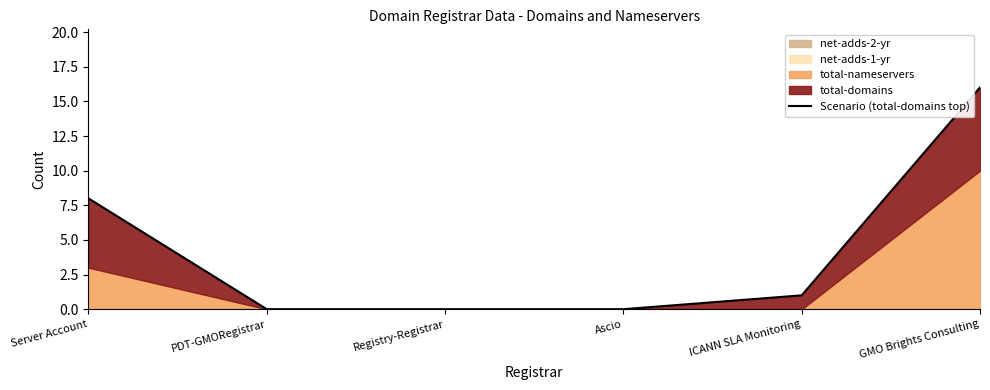

What is the sum of the values at Server Account and GMO Brights Consulting?

24